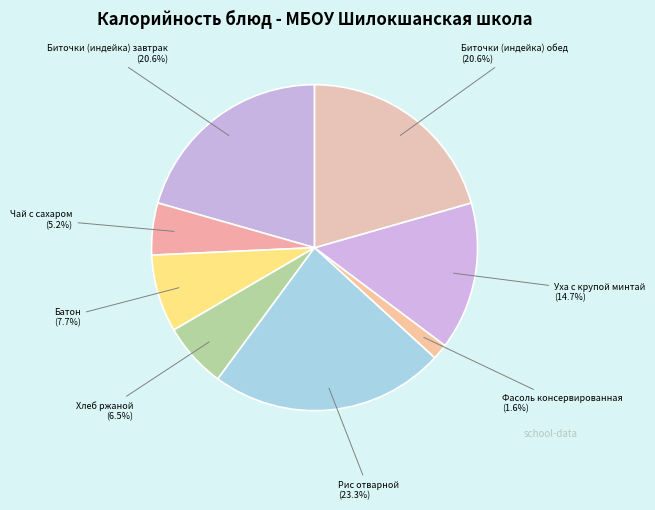

What portion of the pie excludes Фасоль консервированная?

98.4%